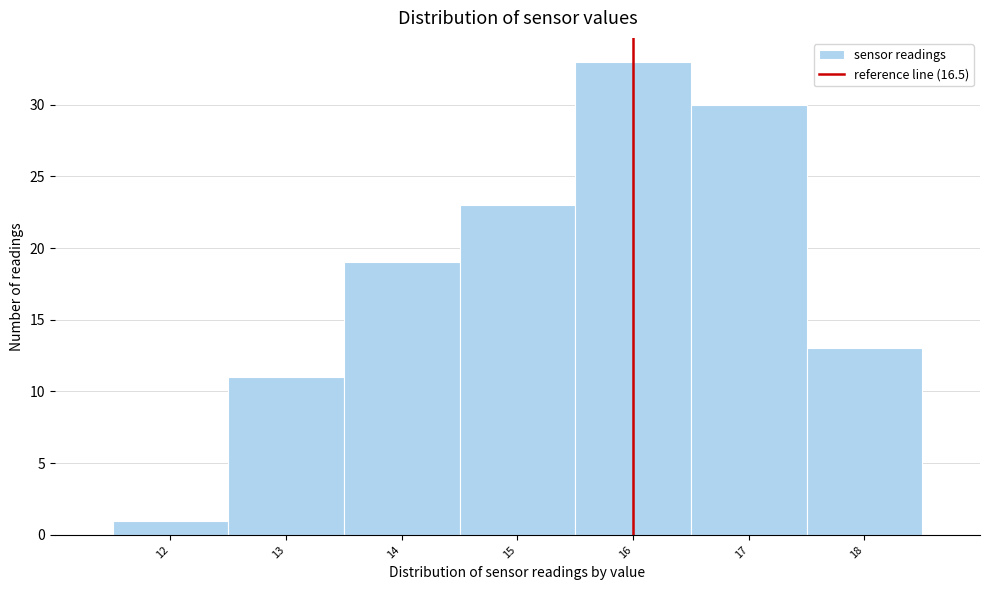

Reading left to right, what are all the values shown in this chart?

1	11	19	23	33	30	13